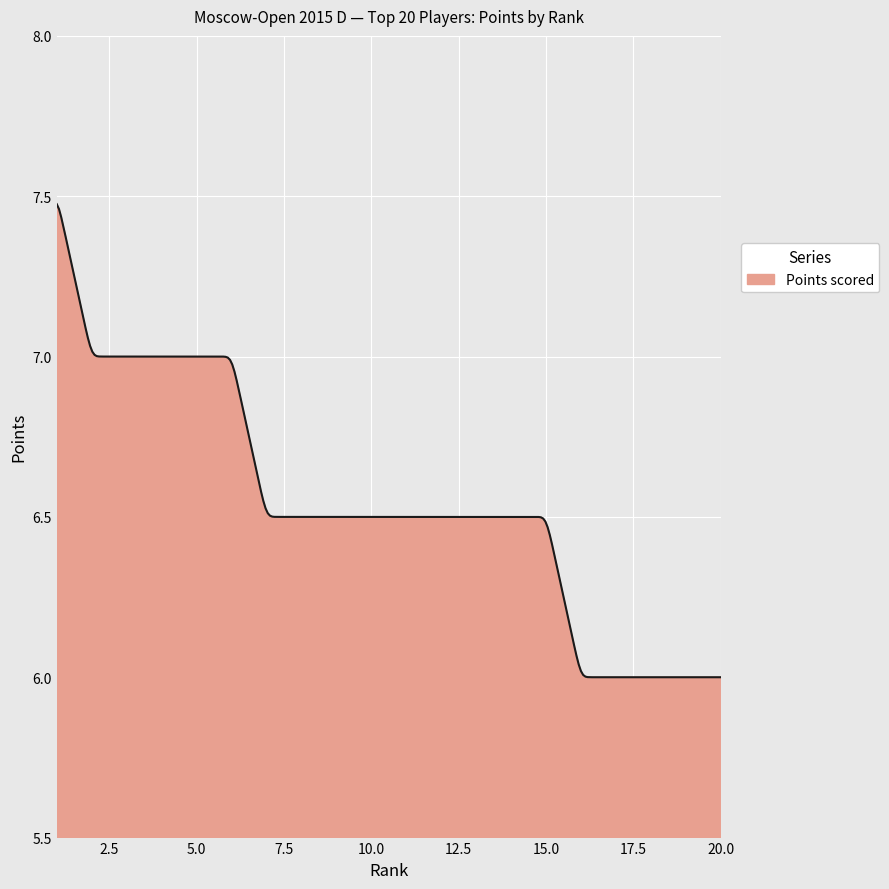

How many categories are shown in the chart?

300